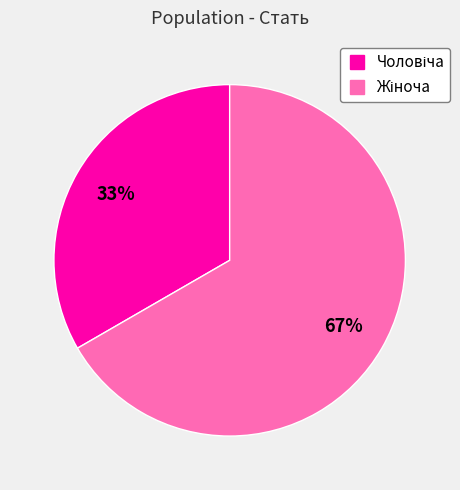

Is there a majority slice in this chart?

Yes